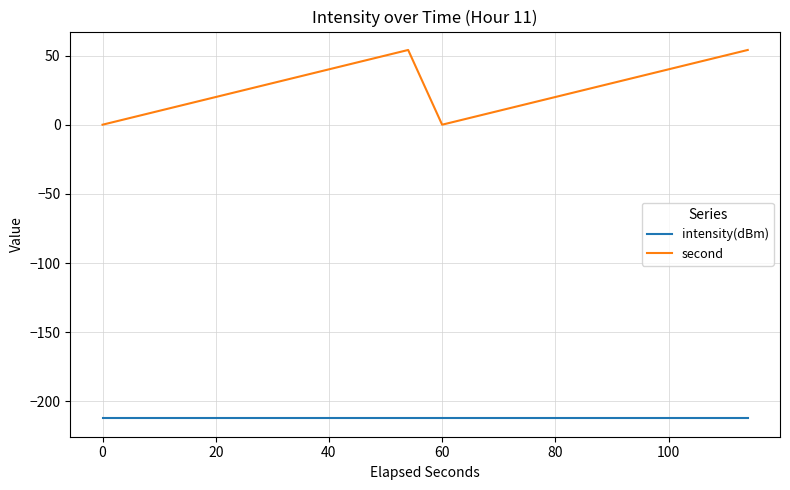

Does the chart display data point markers on the line(s)?

No